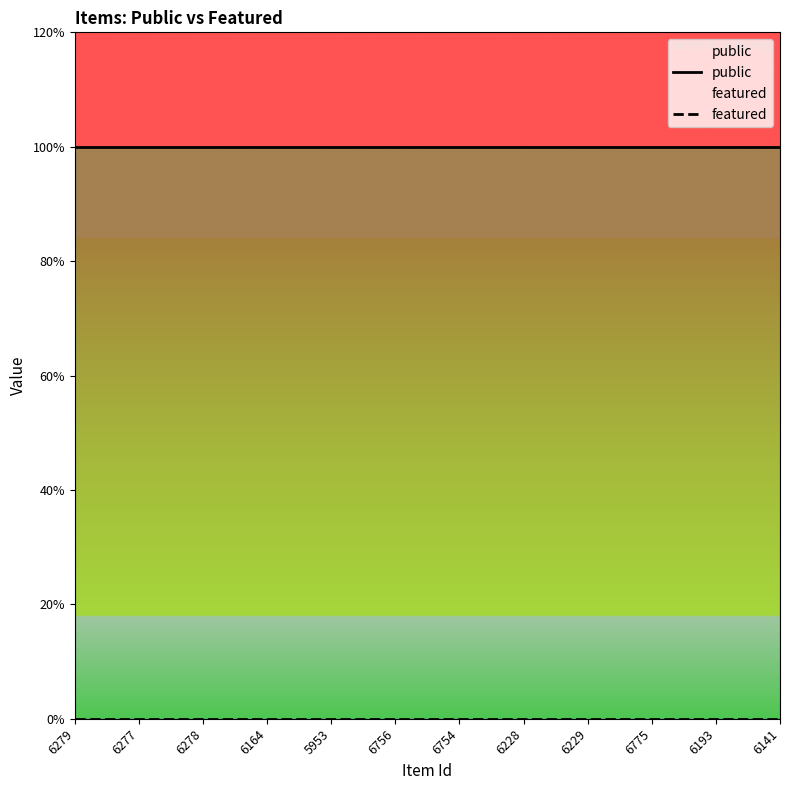

Is the value of public at 6277 greater than the value of featured at 6228?

Yes